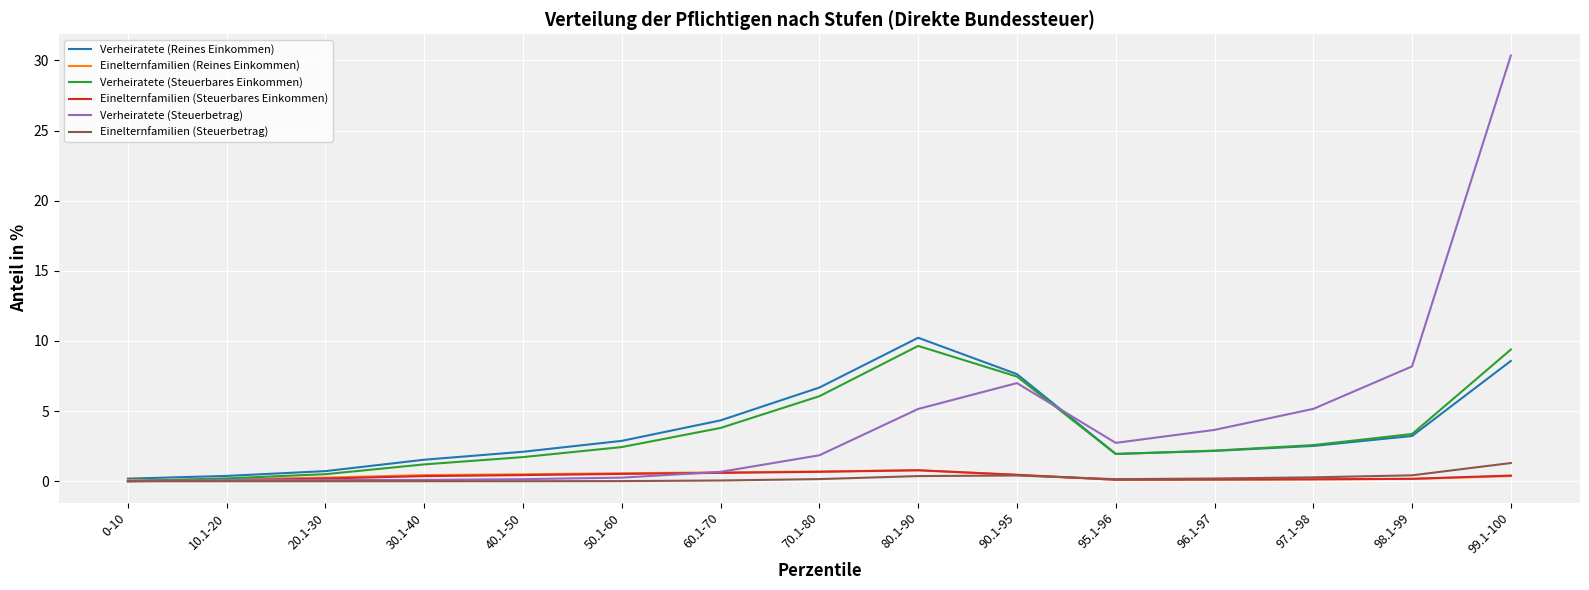

The Verheiratete (Steuerbetrag) series shows 0.7 at 60.1-70. True or false?

True